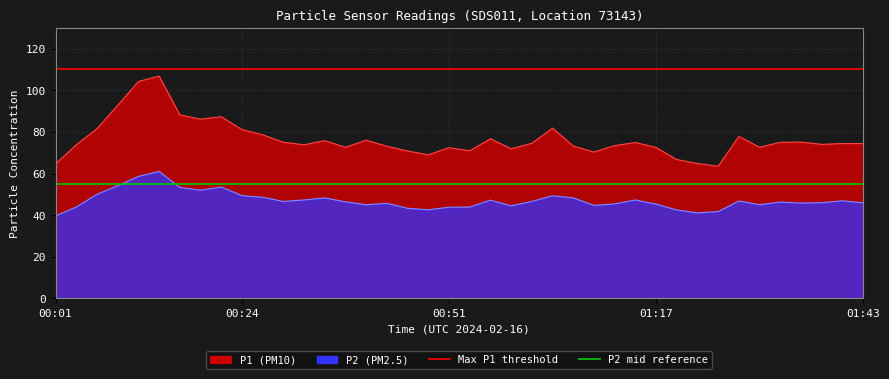

Which category has the lowest value in the Max P1 threshold series?

00:01